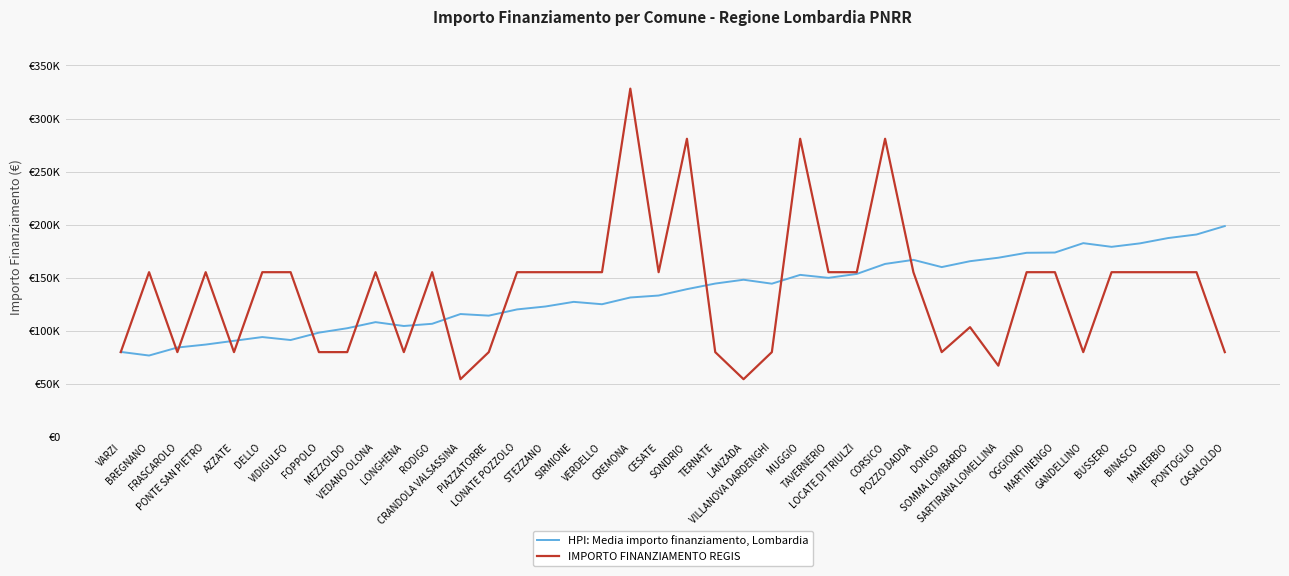

Does the chart have visible grid lines?

Yes